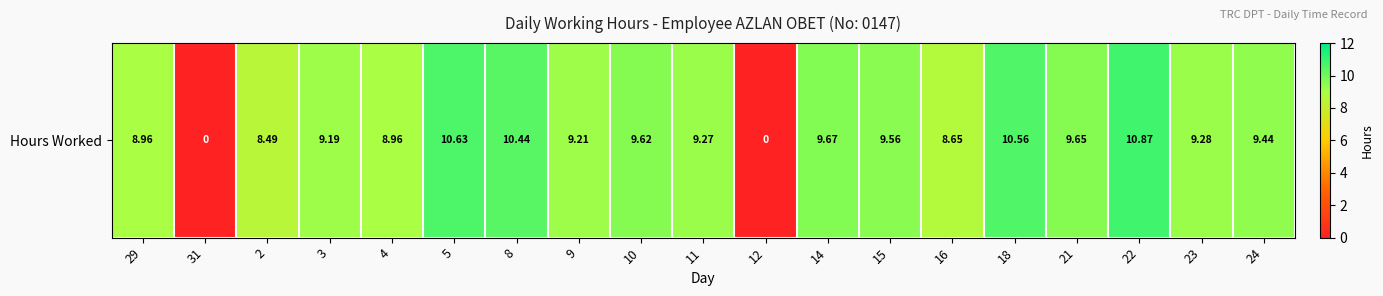

List the labels in order of value, smallest first.

31, 12, 2, 16, 29, 4, 3, 9, 11, 23, 24, 15, 10, 21, 14, 8, 18, 5, 22